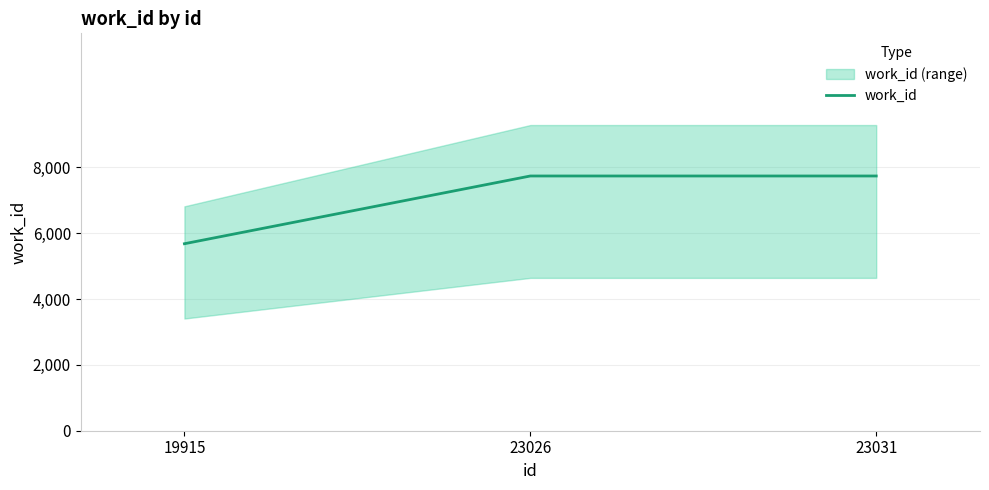

What is the approximate value at 23031, to the nearest 50?

7750